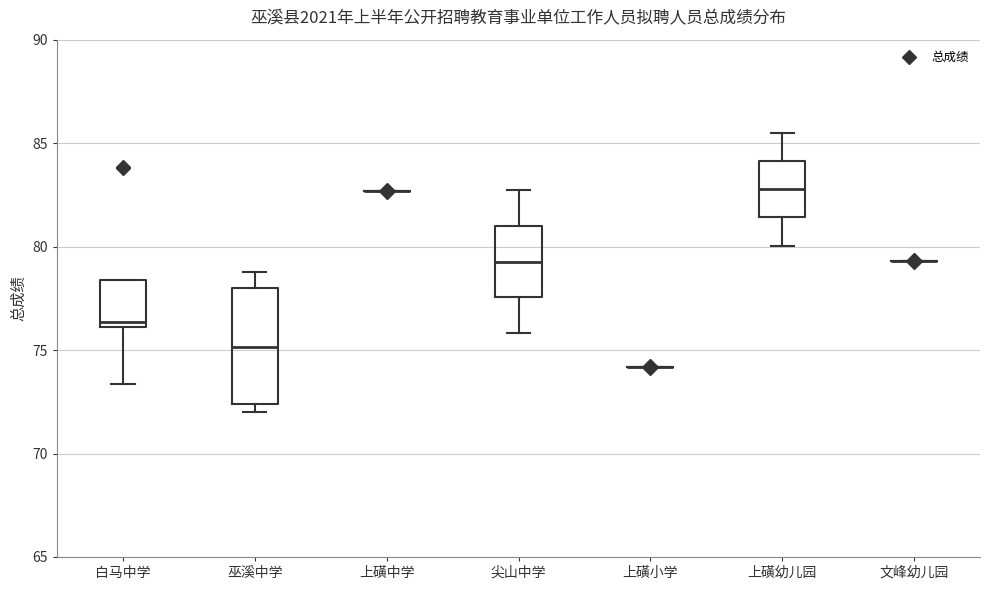

Reading left to right, read every box against the y-axis: the position of its median line, the range the box covers, and the ends of its whiskers. The values are not printed on the chart, so give them approximately, as read against the axis.

白马中学: median 76.5, box 76.0 to 78.5, whiskers 73.5 to 78.5
巫溪中学: median 75.0, box 72.5 to 78.0, whiskers 72.0 to 79.0
上磺中学: box collapsed to a line at 82.5, whiskers 82.5 to 82.5
尖山中学: median 79.5, box 77.5 to 81.0, whiskers 76.0 to 82.5
上磺小学: box collapsed to a line at 74.0, whiskers 74.0 to 74.0
上磺幼儿园: median 83.0, box 81.5 to 84.0, whiskers 80.0 to 85.5
文峰幼儿园: box collapsed to a line at 79.5, whiskers 79.5 to 79.5